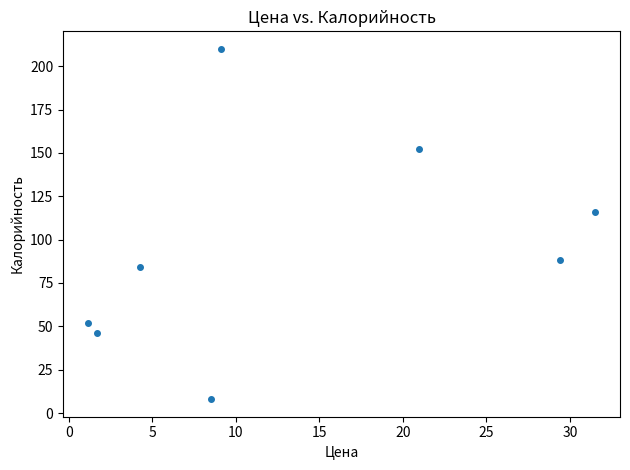

What Y value in the scatter plot is closest to 109?

116.0